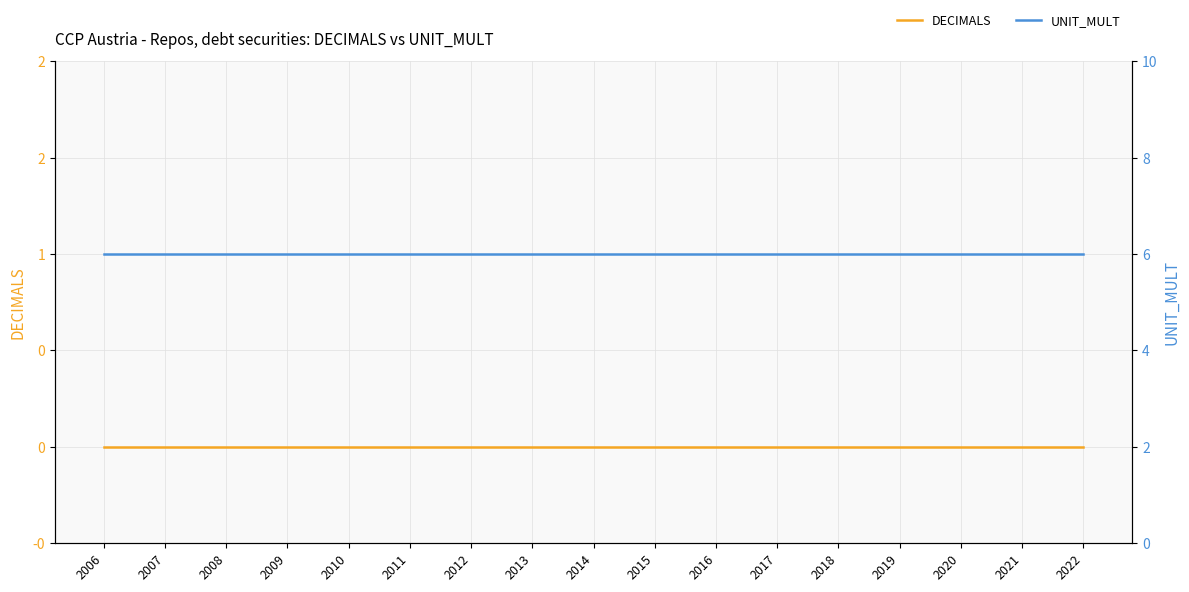

Between 2020 and 2014, which is larger?

2020